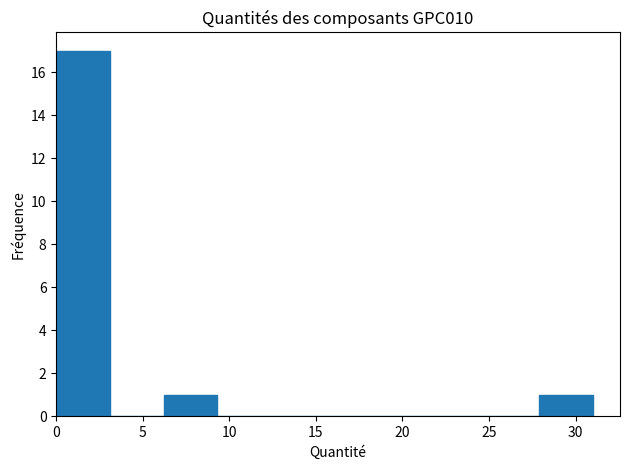

What is the height of the bar covering 6.0 to 9.5 on the x-axis? Neither the bar edges nor the heights are printed on the chart, so give them approximately, as read against the axes.

1